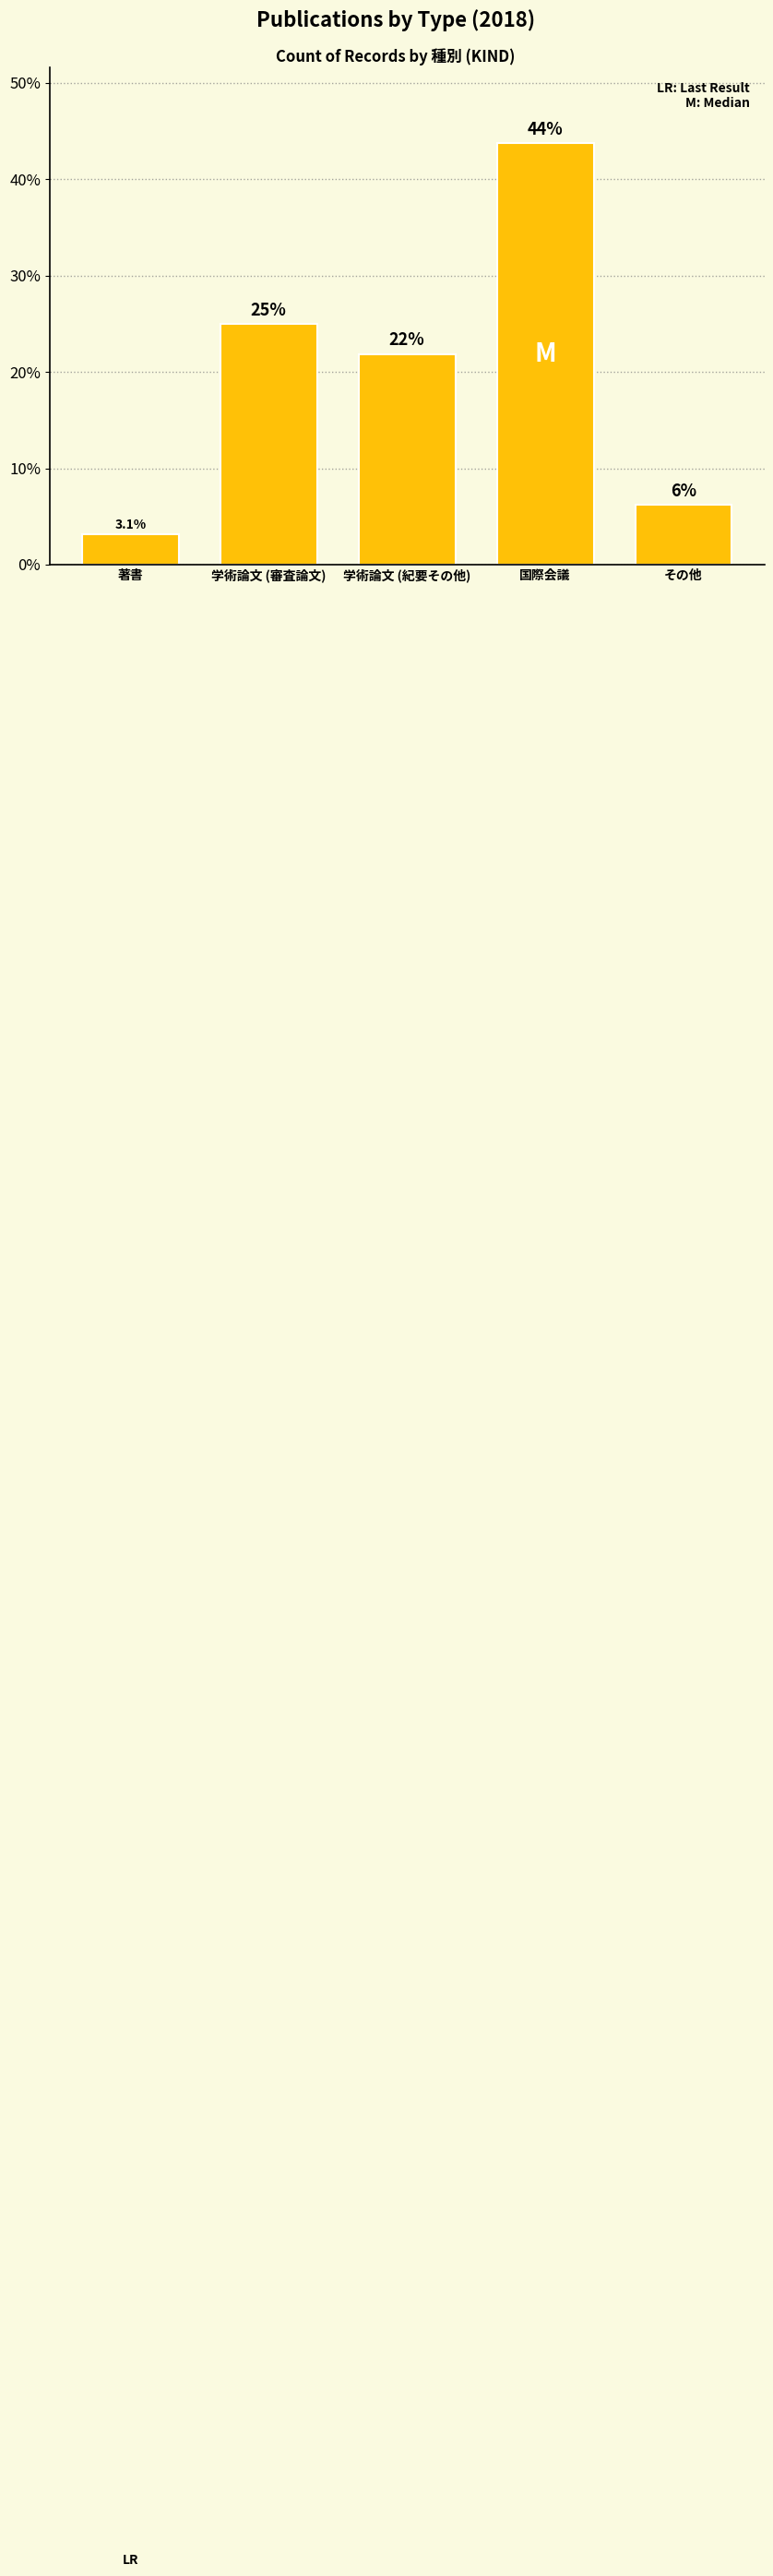

What is the sum of all values?

100.0